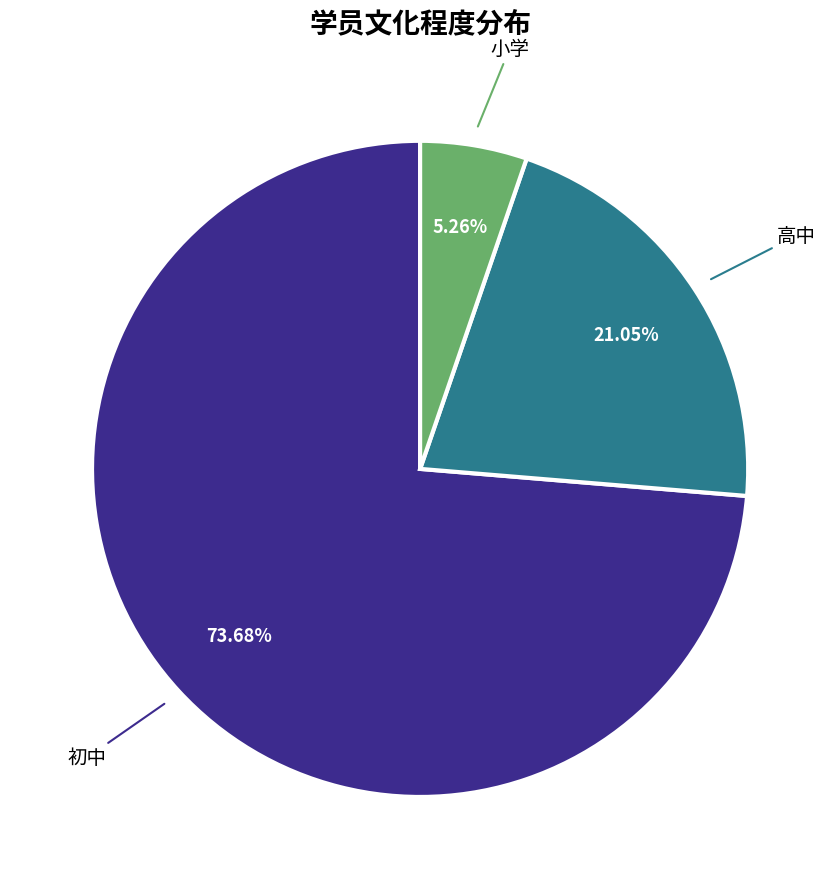

Is there a majority slice in this chart?

Yes